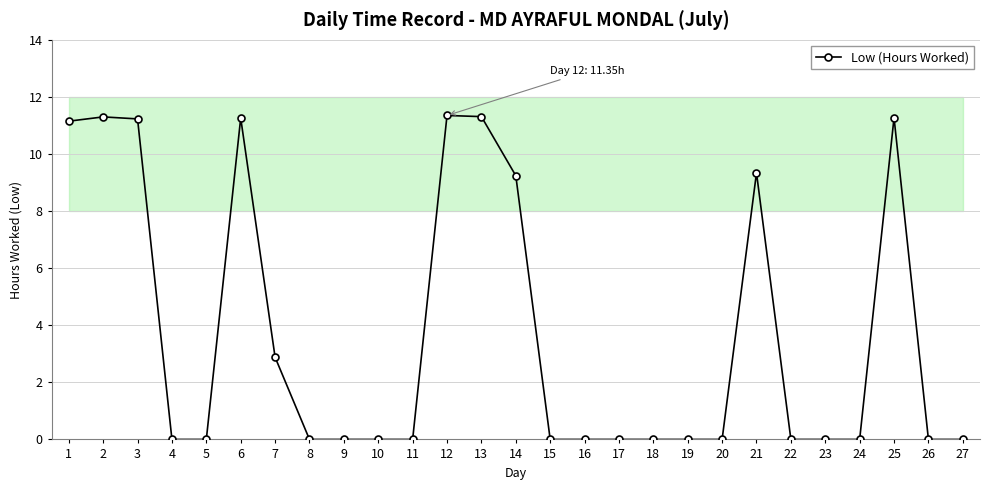

What is the value of the 14th point from the left?

9.2